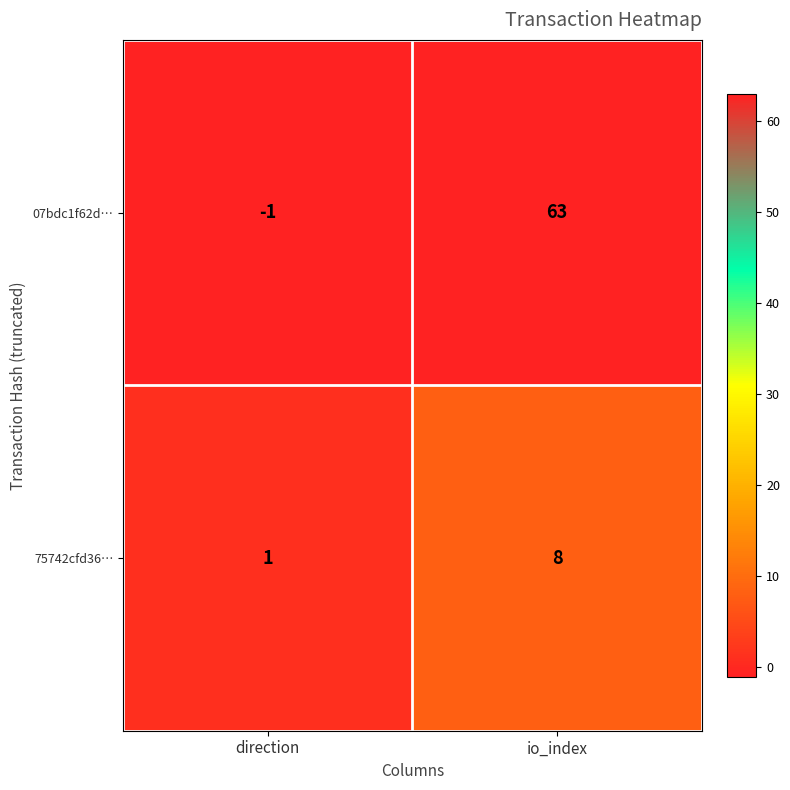

Which series has the widest spread of values?

07bdc1f62d…